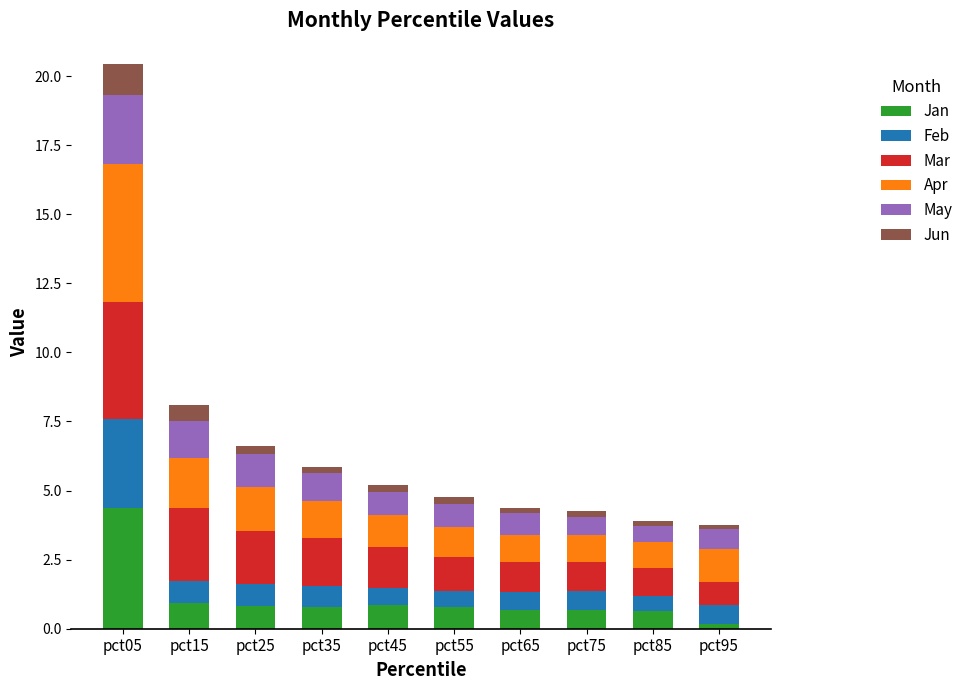

What is the difference between the maximum and minimum values in the Jan series?

4.2